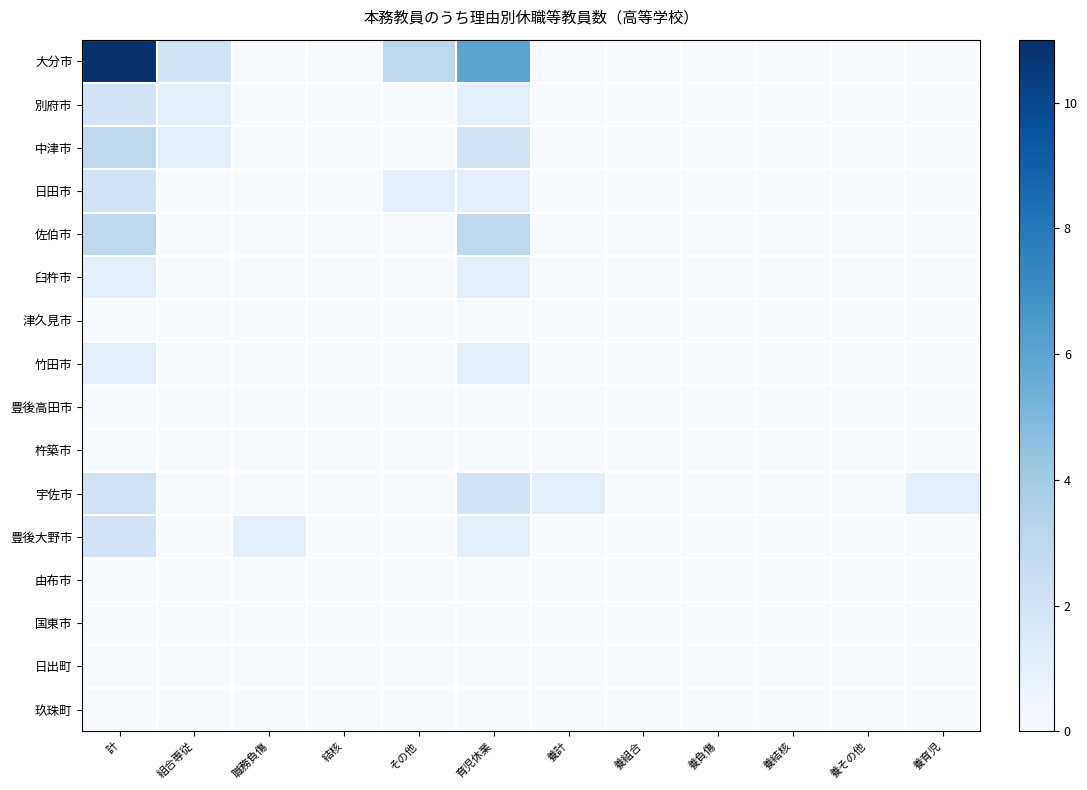

Reading left to right, transcribe all the data shown in this chart.

大分市: 計=11	組合専従=2	職務負傷=0	結核=0	その他=3	育児休業=6	養計=0	養組合=0	養負傷=0	養結核=0	養その他=0	養育児=0
別府市: 計=2	組合専従=1	職務負傷=0	結核=0	その他=0	育児休業=1	養計=0	養組合=0	養負傷=0	養結核=0	養その他=0	養育児=0
中津市: 計=3	組合専従=1	職務負傷=0	結核=0	その他=0	育児休業=2	養計=0	養組合=0	養負傷=0	養結核=0	養その他=0	養育児=0
日田市: 計=2	組合専従=0	職務負傷=0	結核=0	その他=1	育児休業=1	養計=0	養組合=0	養負傷=0	養結核=0	養その他=0	養育児=0
佐伯市: 計=3	組合専従=0	職務負傷=0	結核=0	その他=0	育児休業=3	養計=0	養組合=0	養負傷=0	養結核=0	養その他=0	養育児=0
臼杵市: 計=1	組合専従=0	職務負傷=0	結核=0	その他=0	育児休業=1	養計=0	養組合=0	養負傷=0	養結核=0	養その他=0	養育児=0
津久見市: 計=0	組合専従=0	職務負傷=0	結核=0	その他=0	育児休業=0	養計=0	養組合=0	養負傷=0	養結核=0	養その他=0	養育児=0
竹田市: 計=1	組合専従=0	職務負傷=0	結核=0	その他=0	育児休業=1	養計=0	養組合=0	養負傷=0	養結核=0	養その他=0	養育児=0
豊後高田市: 計=0	組合専従=0	職務負傷=0	結核=0	その他=0	育児休業=0	養計=0	養組合=0	養負傷=0	養結核=0	養その他=0	養育児=0
杵築市: 計=0	組合専従=0	職務負傷=0	結核=0	その他=0	育児休業=0	養計=0	養組合=0	養負傷=0	養結核=0	養その他=0	養育児=0
宇佐市: 計=2	組合専従=0	職務負傷=0	結核=0	その他=0	育児休業=2	養計=1	養組合=0	養負傷=0	養結核=0	養その他=0	養育児=1
豊後大野市: 計=2	組合専従=0	職務負傷=1	結核=0	その他=0	育児休業=1	養計=0	養組合=0	養負傷=0	養結核=0	養その他=0	養育児=0
由布市: 計=0	組合専従=0	職務負傷=0	結核=0	その他=0	育児休業=0	養計=0	養組合=0	養負傷=0	養結核=0	養その他=0	養育児=0
国東市: 計=0	組合専従=0	職務負傷=0	結核=0	その他=0	育児休業=0	養計=0	養組合=0	養負傷=0	養結核=0	養その他=0	養育児=0
日出町: 計=0	組合専従=0	職務負傷=0	結核=0	その他=0	育児休業=0	養計=0	養組合=0	養負傷=0	養結核=0	養その他=0	養育児=0
玖珠町: 計=0	組合専従=0	職務負傷=0	結核=0	その他=0	育児休業=0	養計=0	養組合=0	養負傷=0	養結核=0	養その他=0	養育児=0